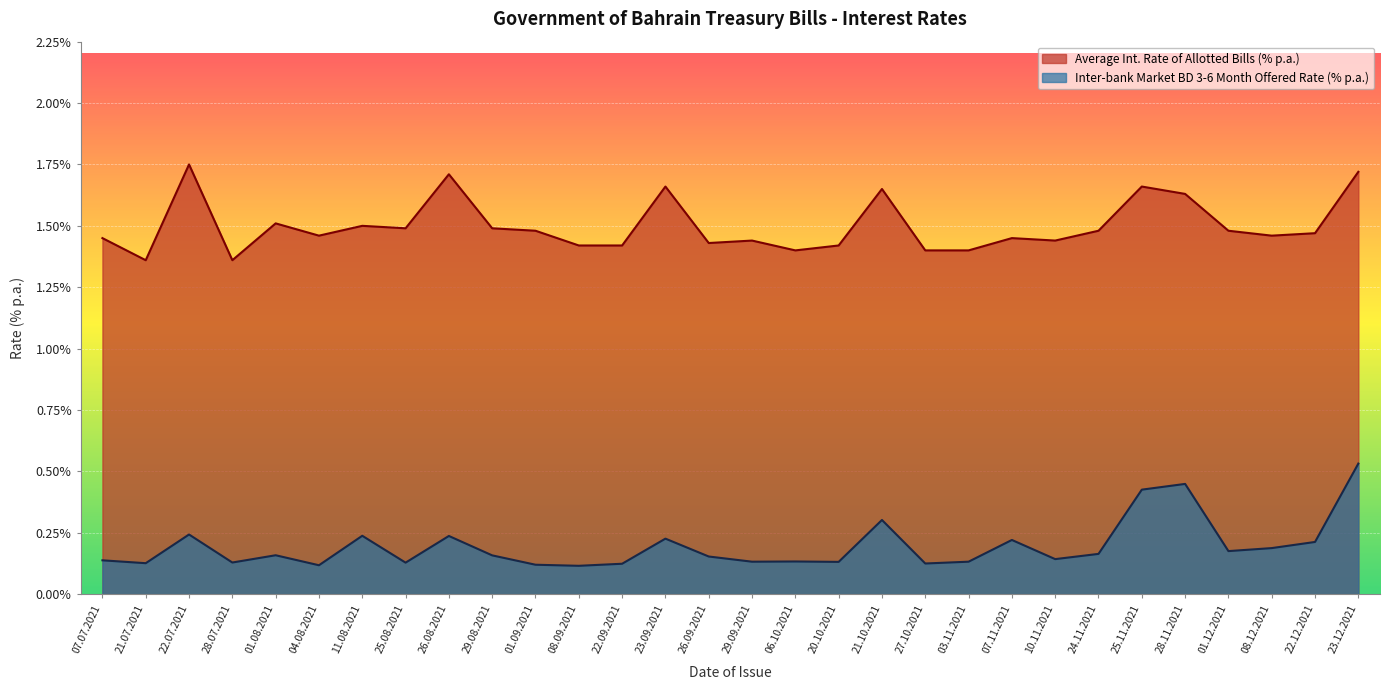

Is it true that Inter-bank Market BD 3 to 6 Month Offered Rate (% p.a.) equals 0.1 at 03.11.2021?

True